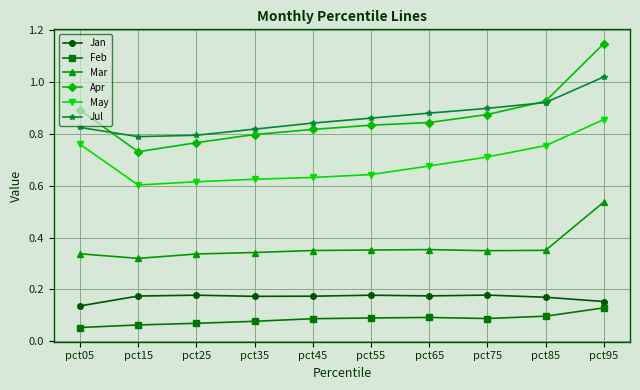

Where is Jan nearest to the value 0?

pct05